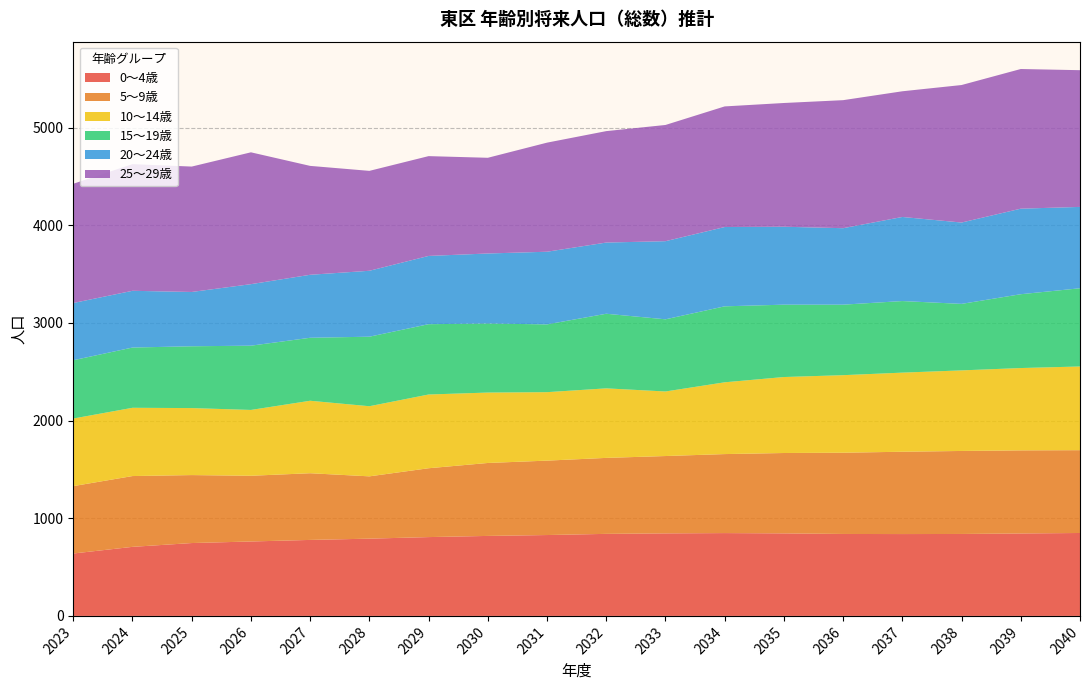

What is the minimum value for 0〜4歳?

639